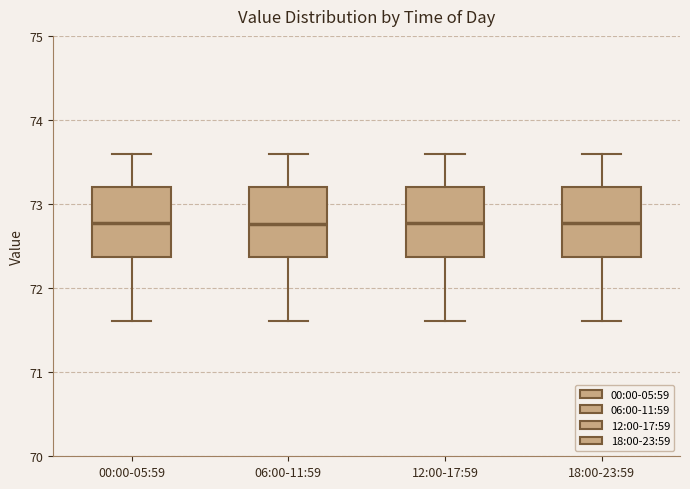

Reading left to right, read every box against the y-axis: the position of its median line, the range the box covers, and the ends of its whiskers. The values are not printed on the chart, so give them approximately, as read against the axis.

00:00-05:59: median 72.8, box 72.4 to 73.2, whiskers 71.6 to 73.6
06:00-11:59: median 72.8, box 72.4 to 73.2, whiskers 71.6 to 73.6
12:00-17:59: median 72.8, box 72.4 to 73.2, whiskers 71.6 to 73.6
18:00-23:59: median 72.8, box 72.4 to 73.2, whiskers 71.6 to 73.6